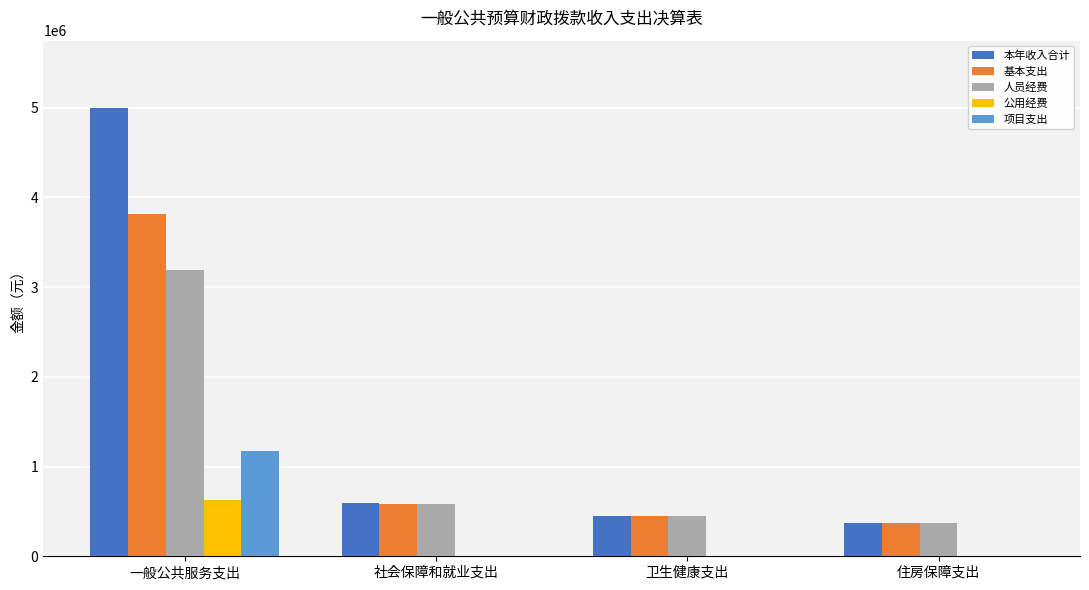

What is the greatest value displayed?

4997349.3